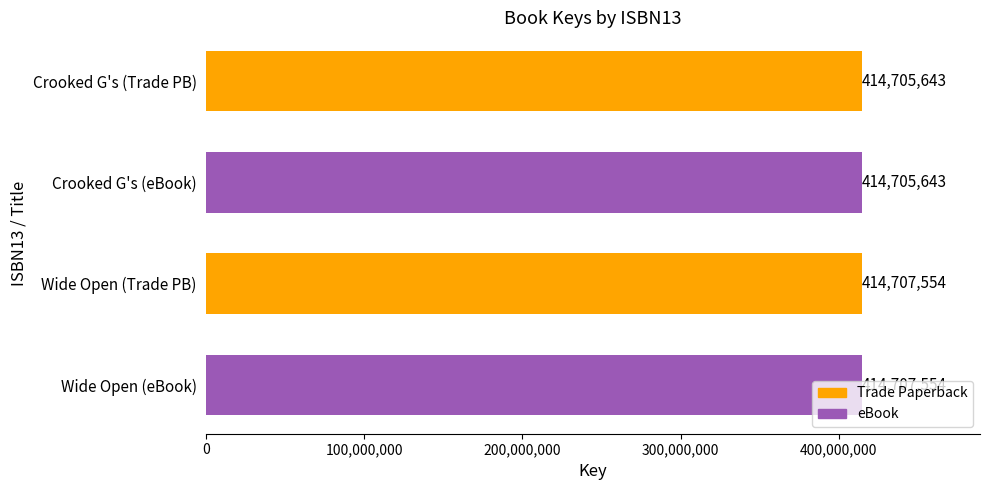

How many categories are shown in the chart?

4